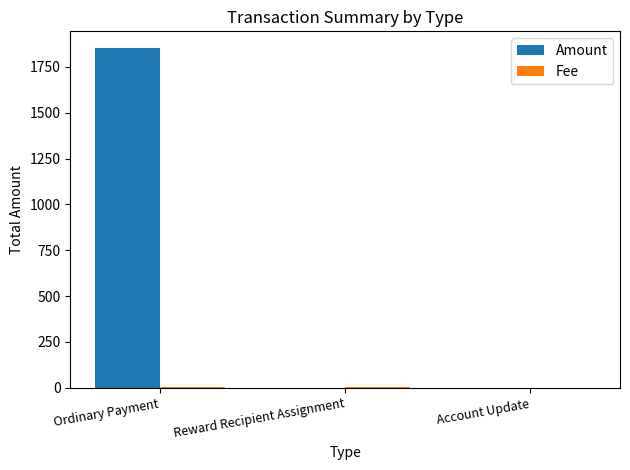

What is the total value across all series at Account Update?

1.0